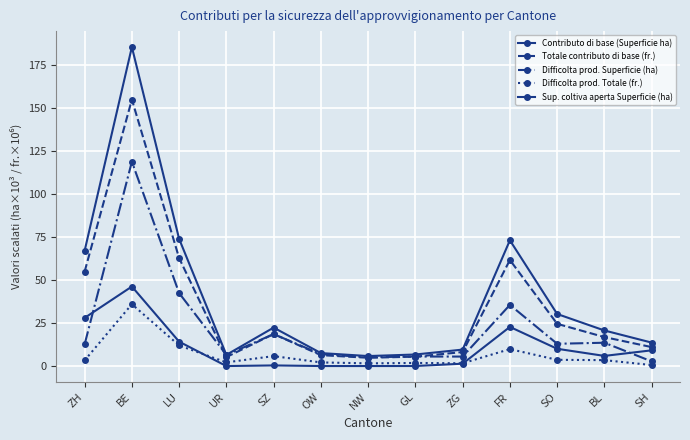

How many values in the Difficolta prod. Superficie (ha) series exceed 12?

7